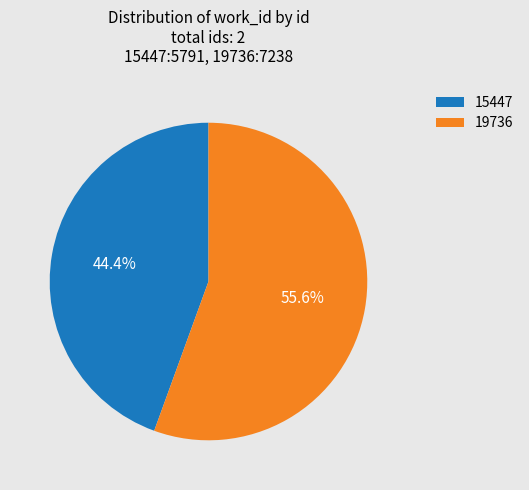

Which slice is the smallest?

15447